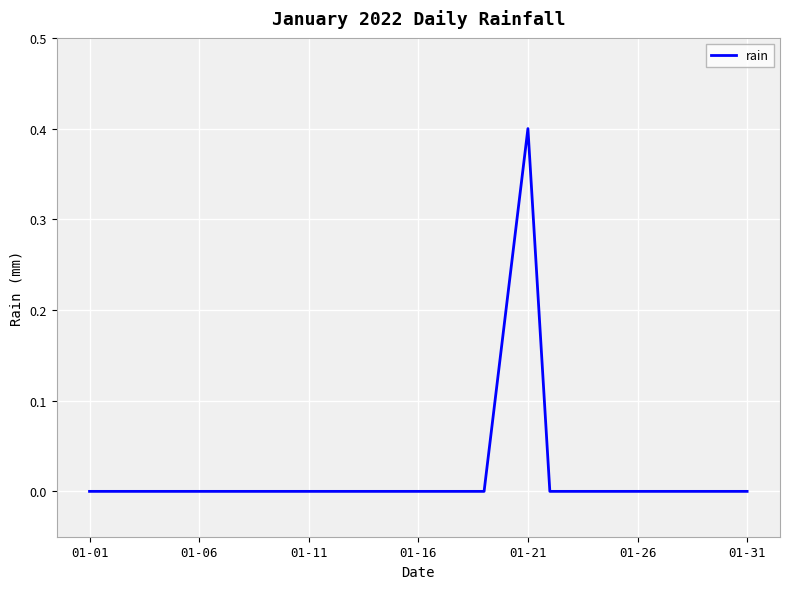

What is the maximum value shown in the chart?

0.4